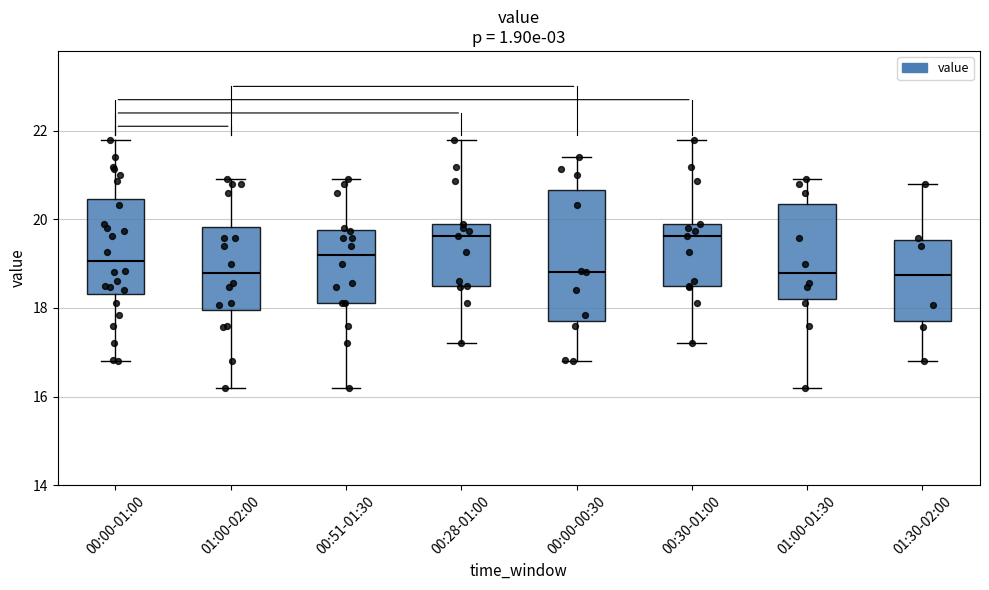

Where does the lower whisker of the box for 00:00-01:00 end on the y-axis? The values are not printed on the chart, so give them approximately, as read against the axis.

16.8